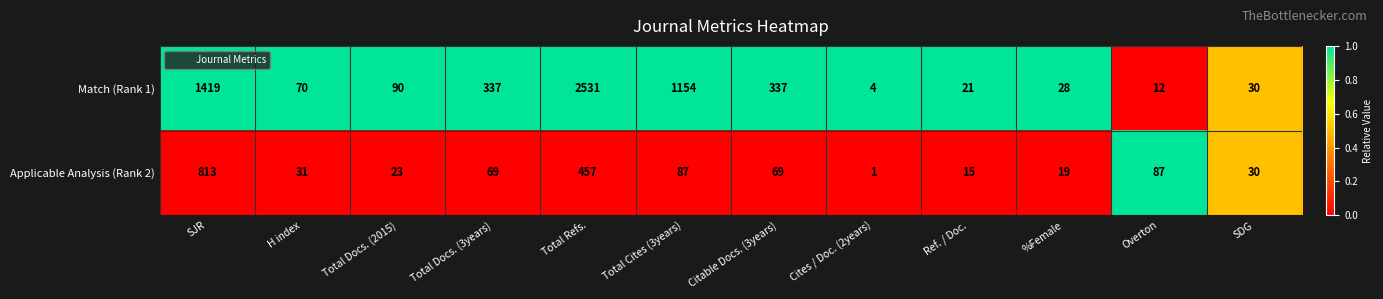

At which category does the chart reach its peak across all series?

Total Refs.